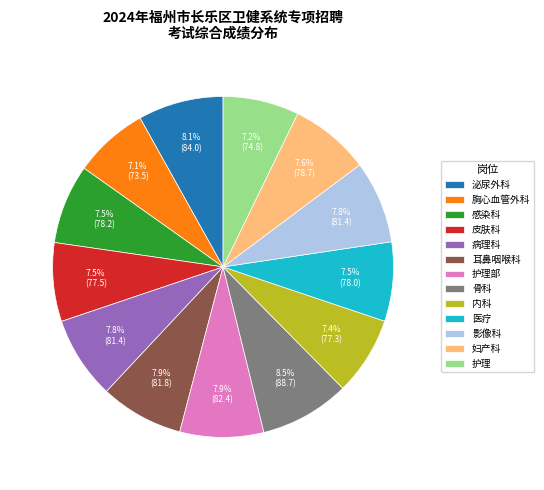

Is there any slice that represents more than half of the pie?

No